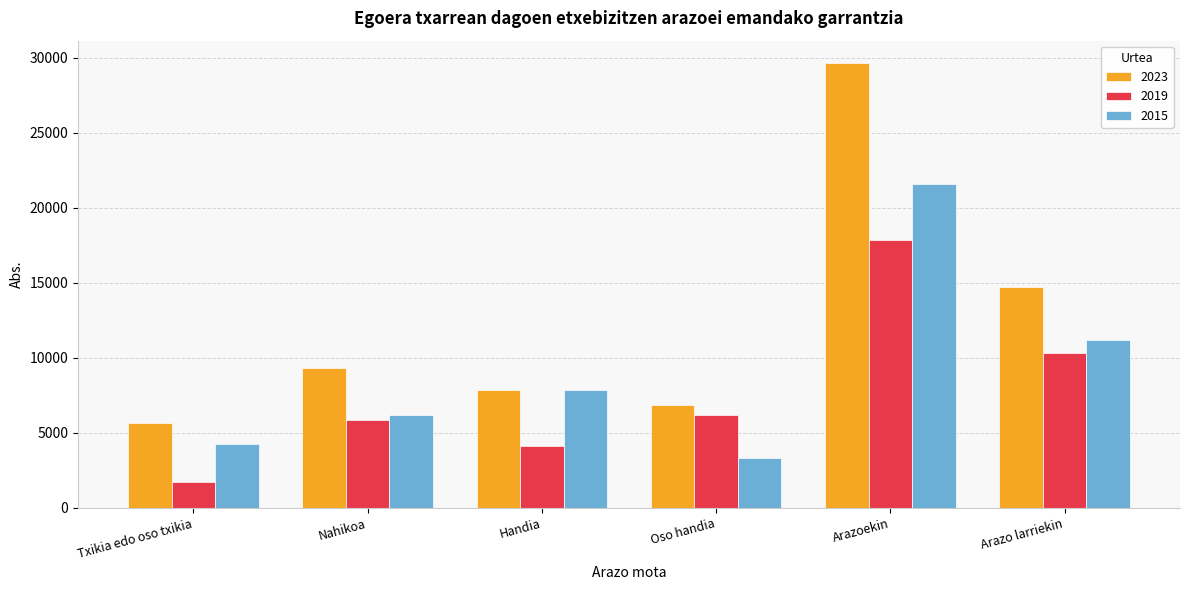

Between Nahikoa and Oso handia, which series saw the biggest shift?

2015